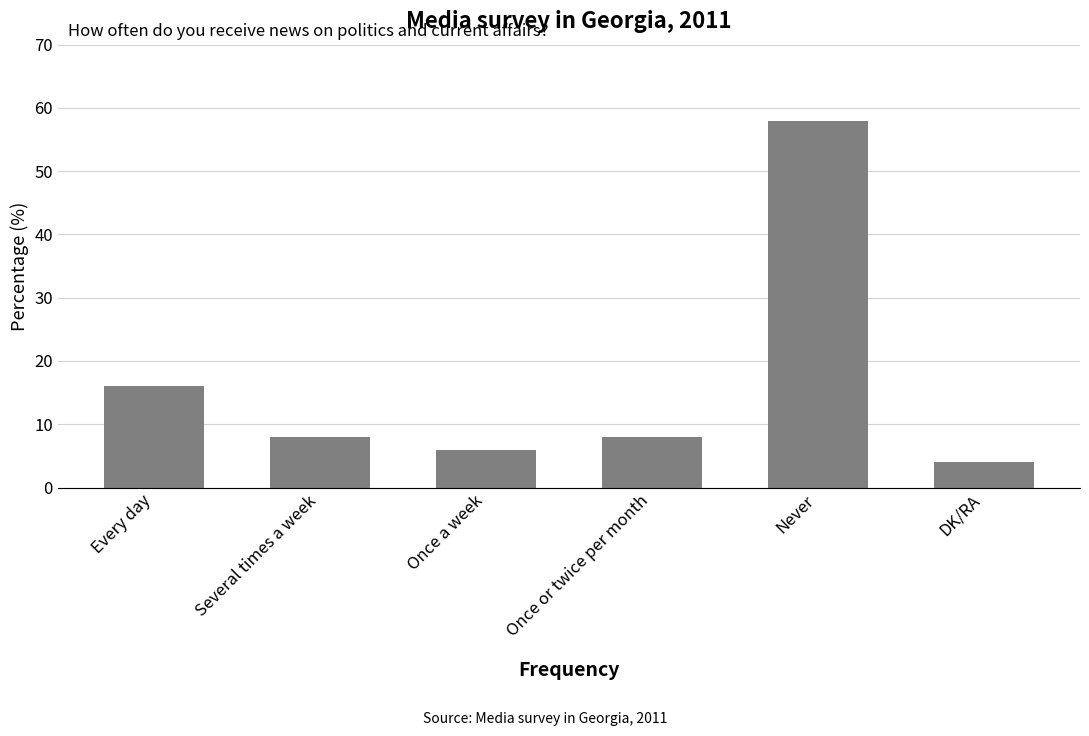

At which category does the chart reach its minimum across all series?

DK/RA